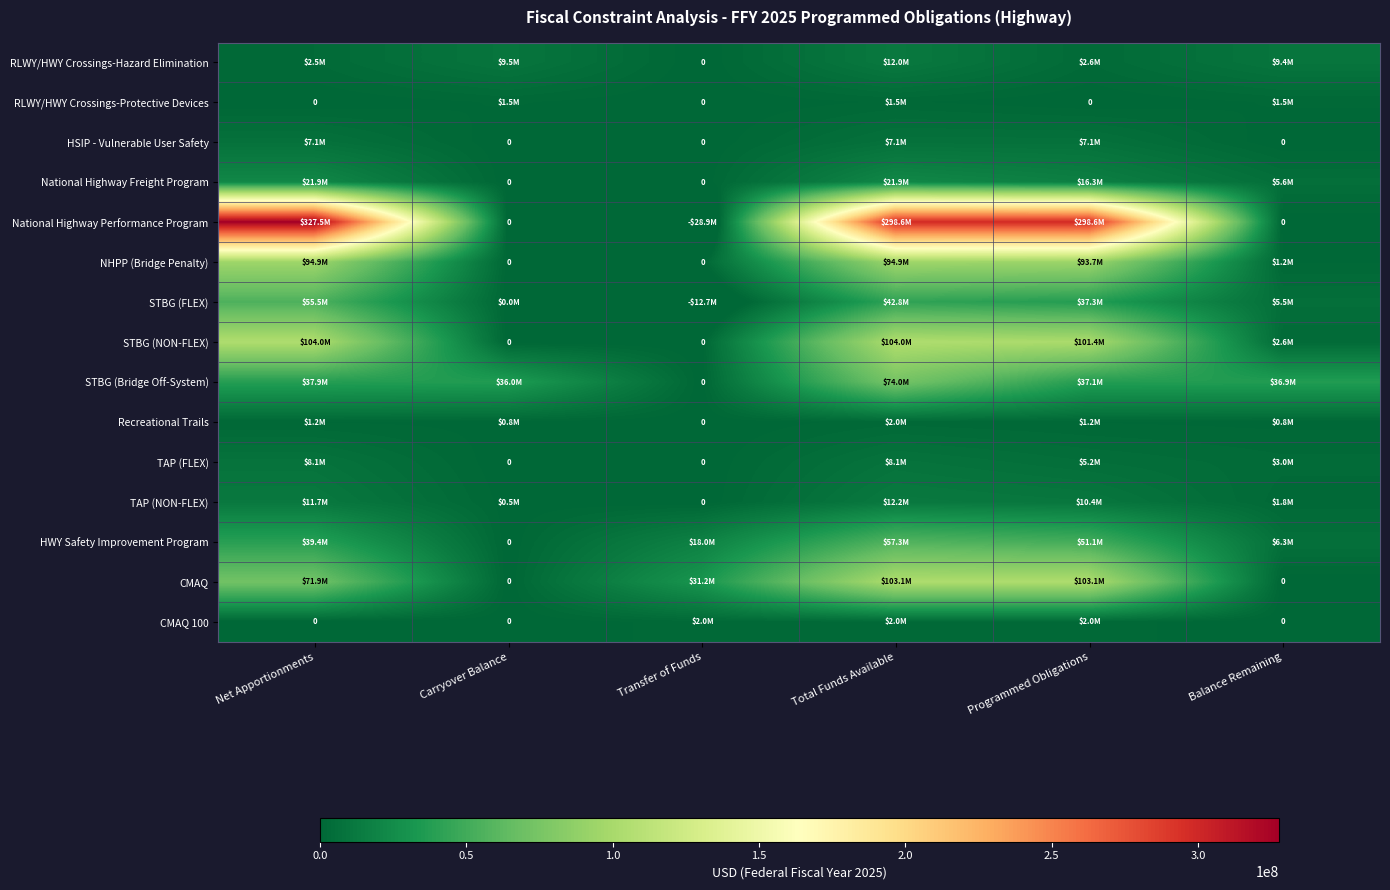

List the labels in order of NHPP (Bridge Penalty) value, largest first.

Net Apportionments, Total Funds Available, Programmed Obligations, Balance Remaining, Carryover Balance, Transfer of Funds